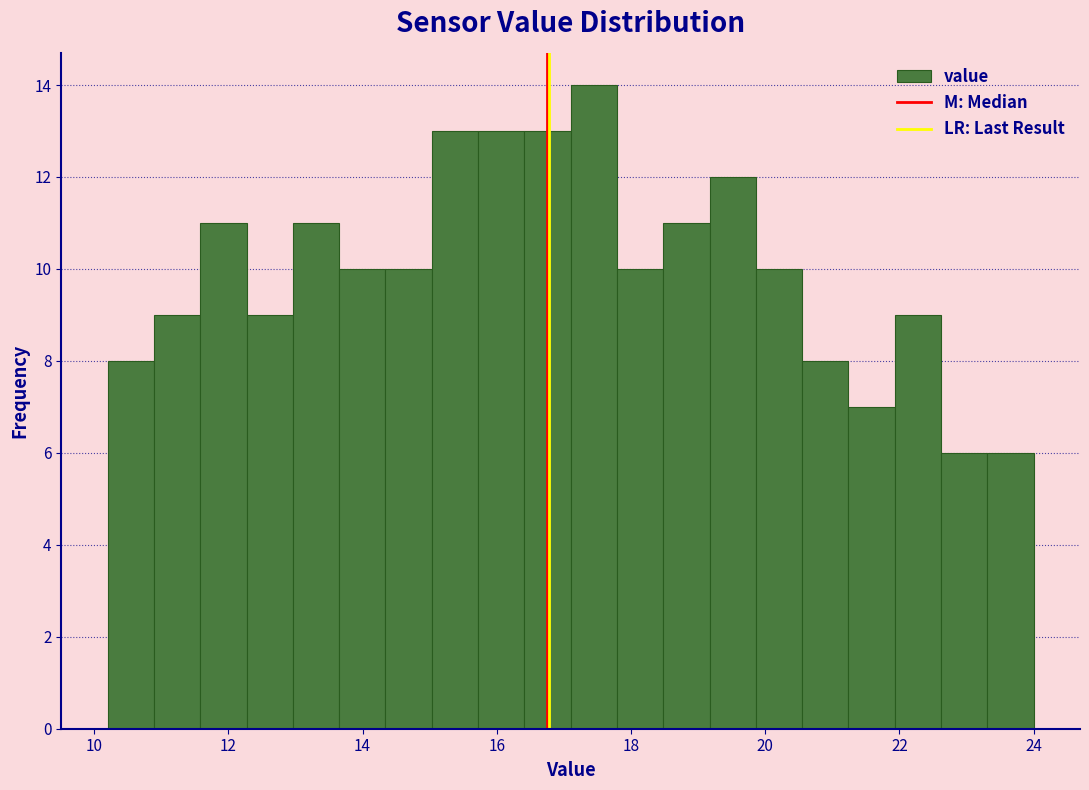

Read against the x-axis, roughly where is the centre of the tallest bar?

17.4